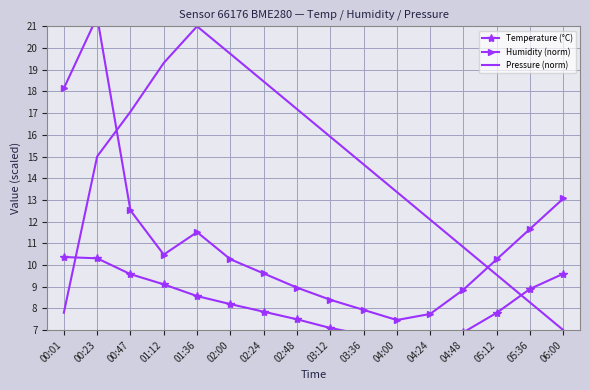

What is the minimum value for Pressure (norm)?

7.0